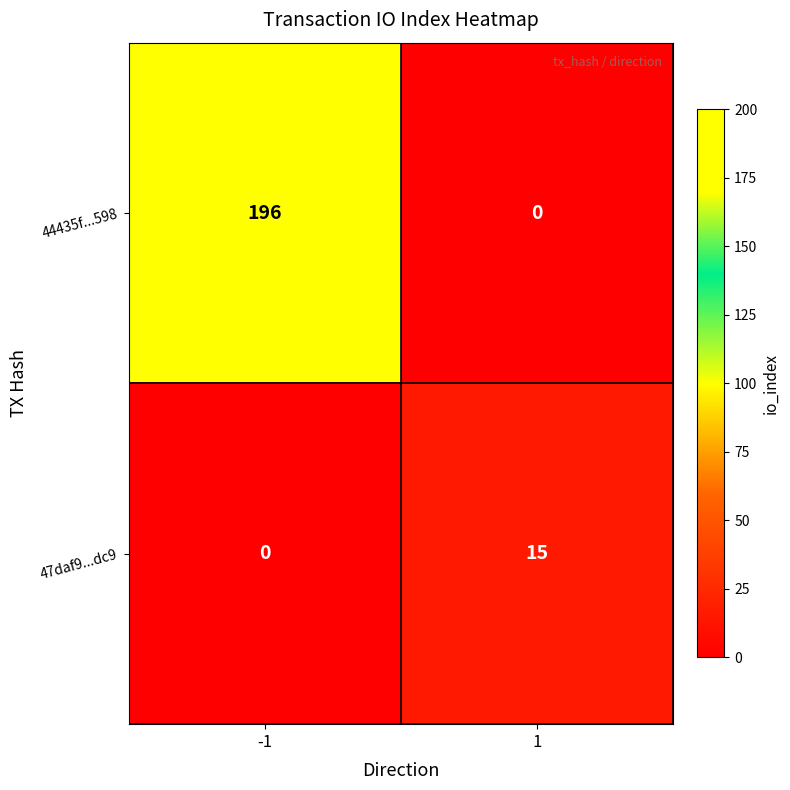

How many distinct data groups are displayed?

2